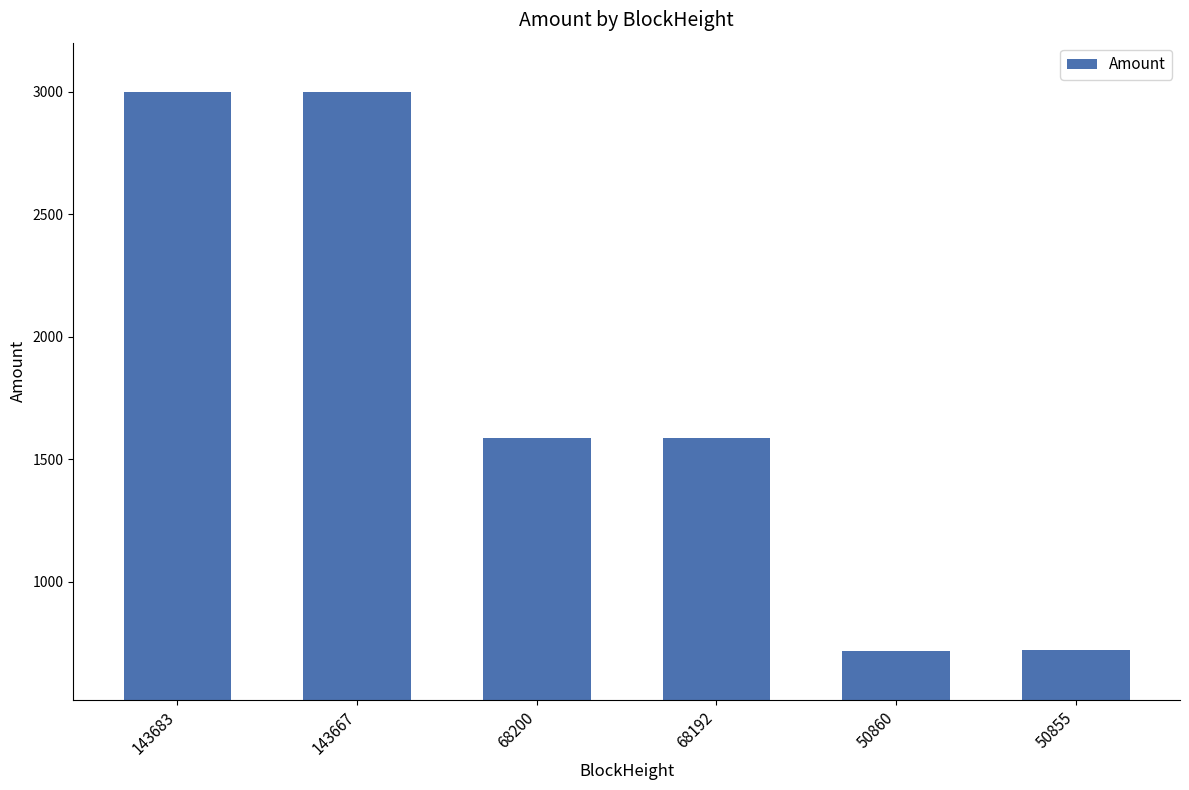

What is the difference between the values at 143667 and 68192?

1415.0